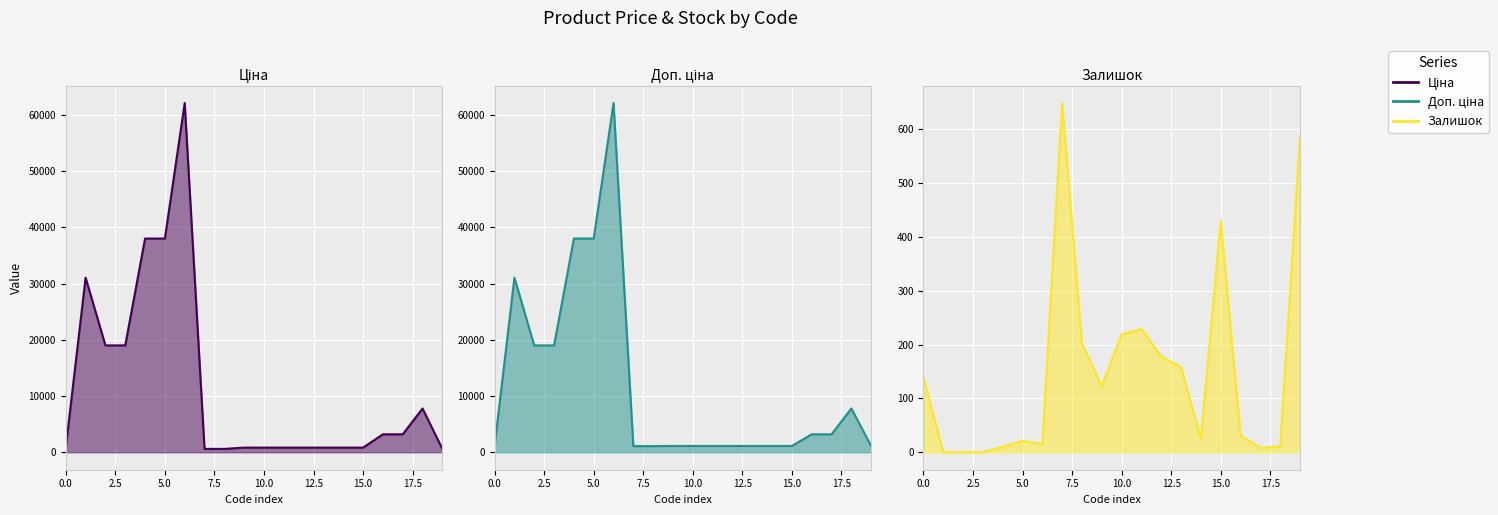

What is the difference between the second highest and minimum values in the Доп. ціна series?

36917.7